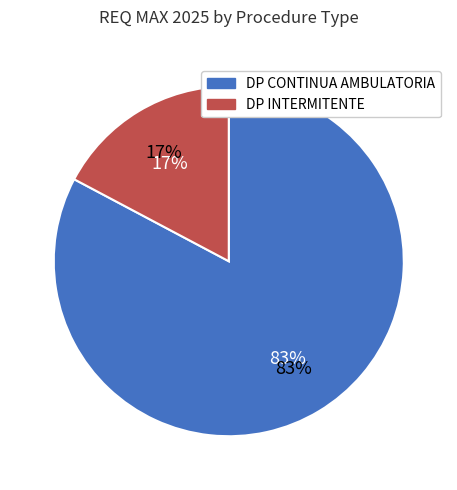

Combined, what portion of the pie is DP CONTINUA AMBULATORIA and DP INTERMITENTE?

100.0%